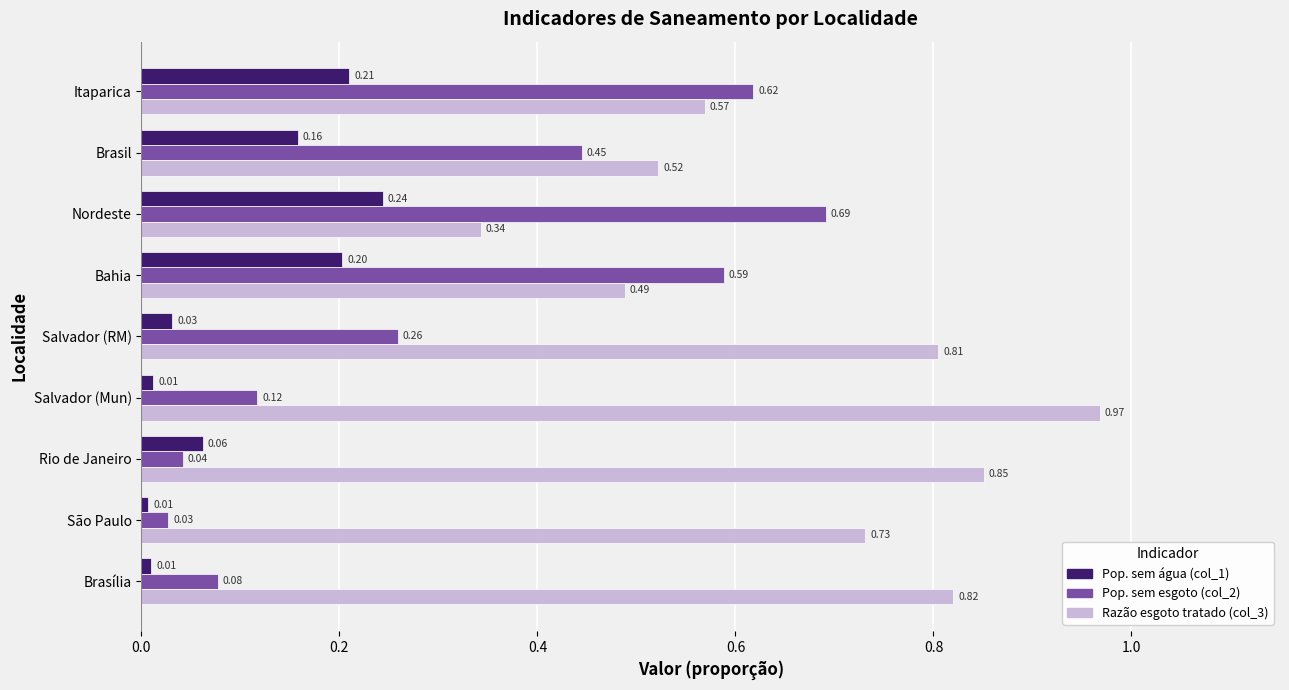

Is the value of Pop. sem esgoto (col_2) at Brasília greater than the value of Razão esgoto tratado (col_3) at Nordeste?

No